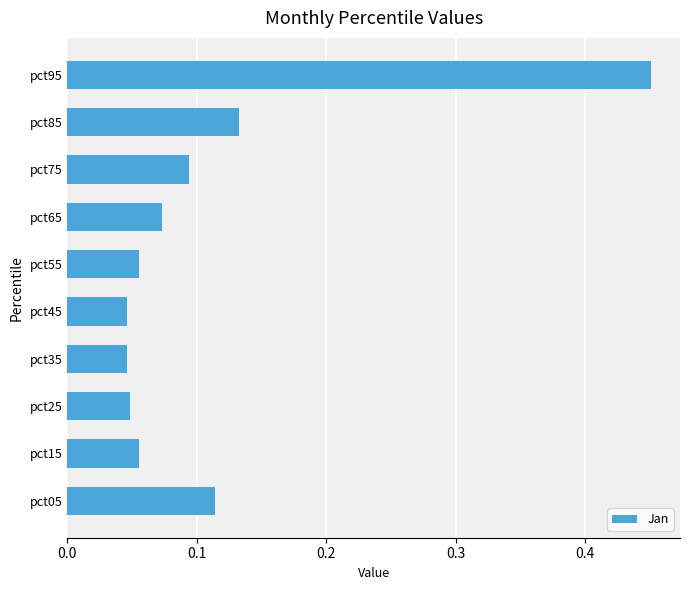

What is the sum of all values?

1.1